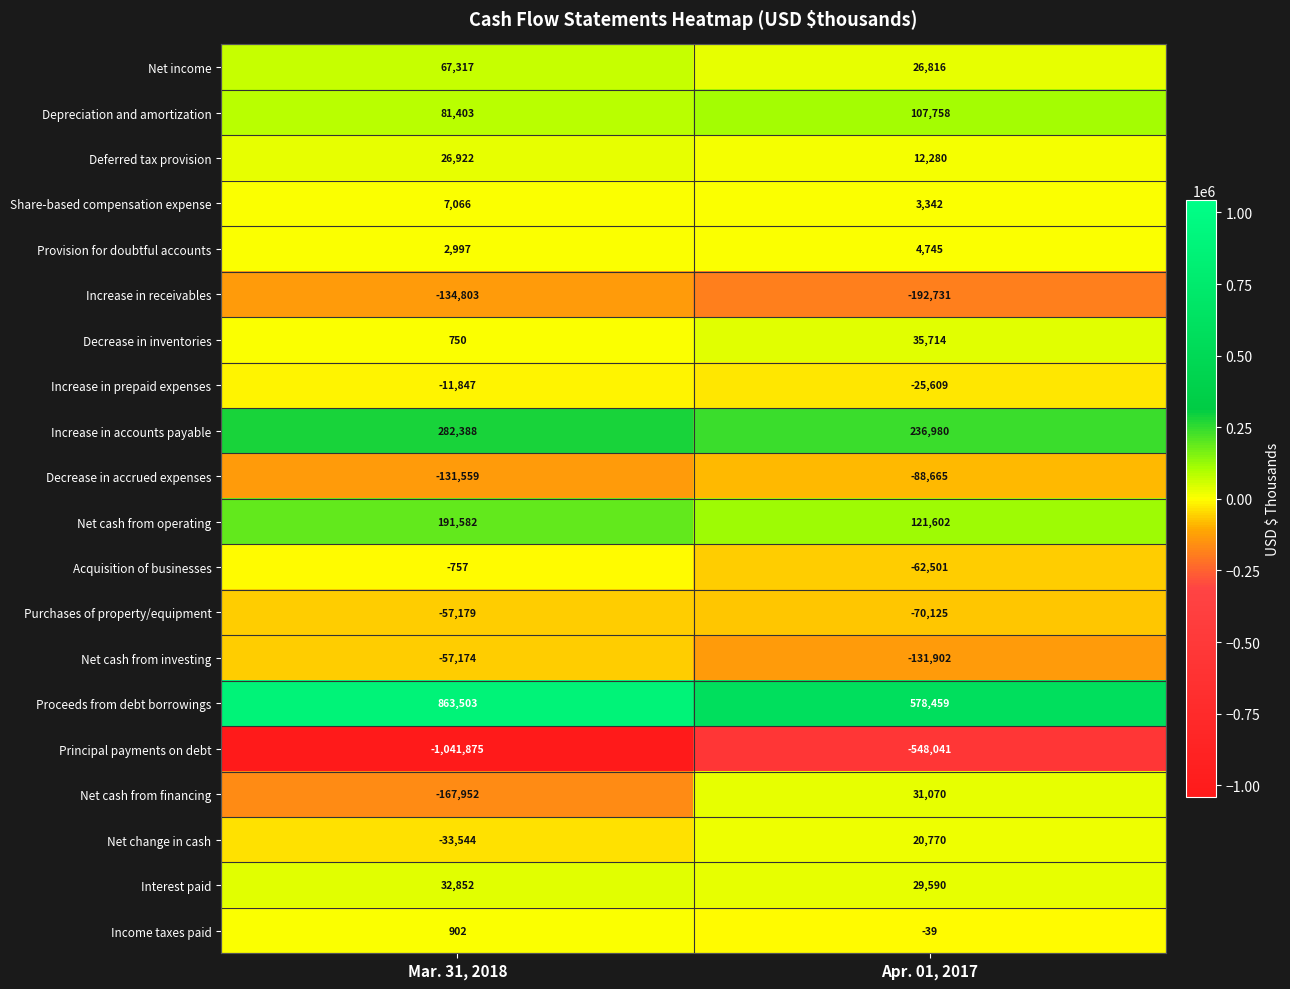

At Mar. 31, 2018, list the series in order from largest to smallest.

Proceeds from debt borrowings, Increase in accounts payable, Net cash from operating, Depreciation and amortization, Net income, Interest paid, Deferred tax provision, Share-based compensation expense, Provision for doubtful accounts, Income taxes paid, Decrease in inventories, Acquisition of businesses, Increase in prepaid expenses, Net change in cash, Net cash from investing, Purchases of property/equipment, Decrease in accrued expenses, Increase in receivables, Net cash from financing, Principal payments on debt